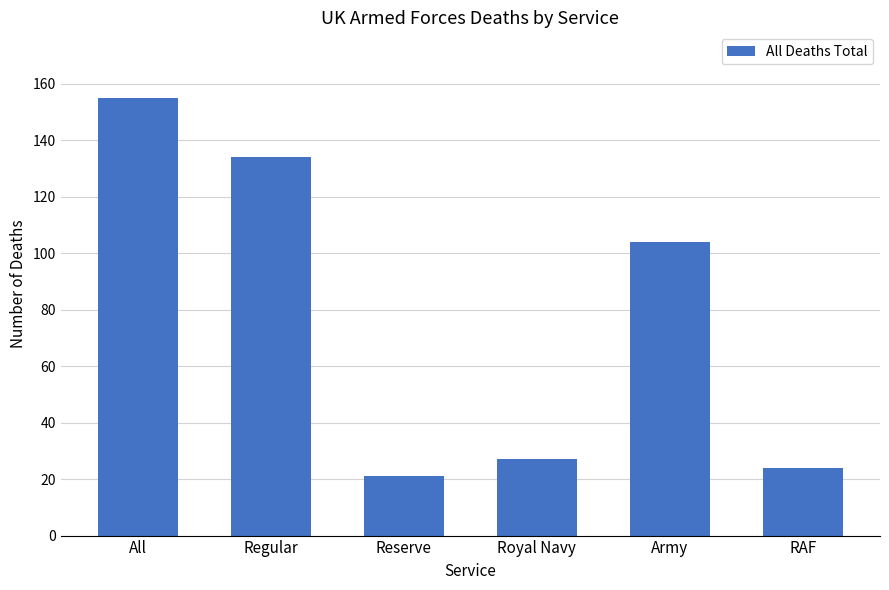

What is the label of the 6th bar from the left?

RAF